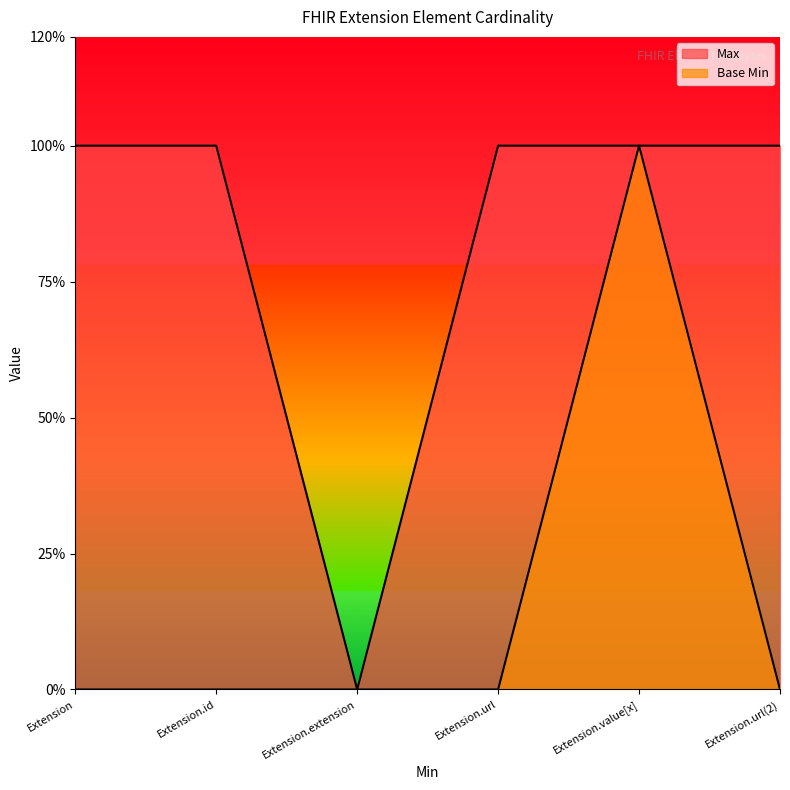

Which series has the largest range (max minus min)?

Max